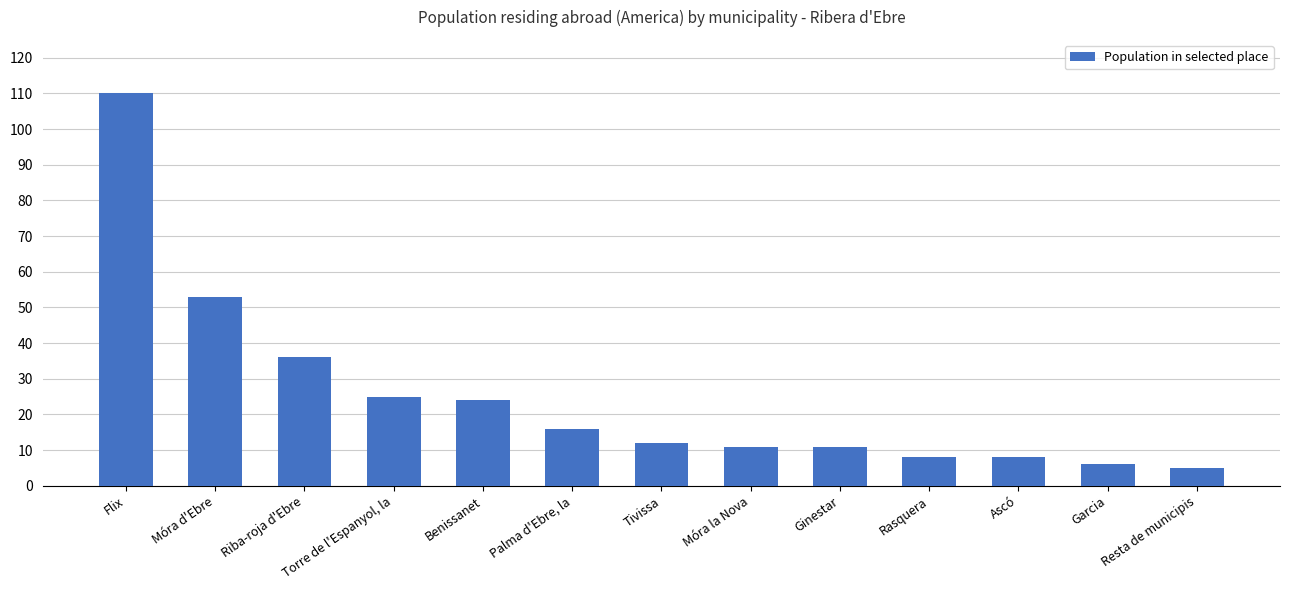

How many categories are shown in the chart?

13